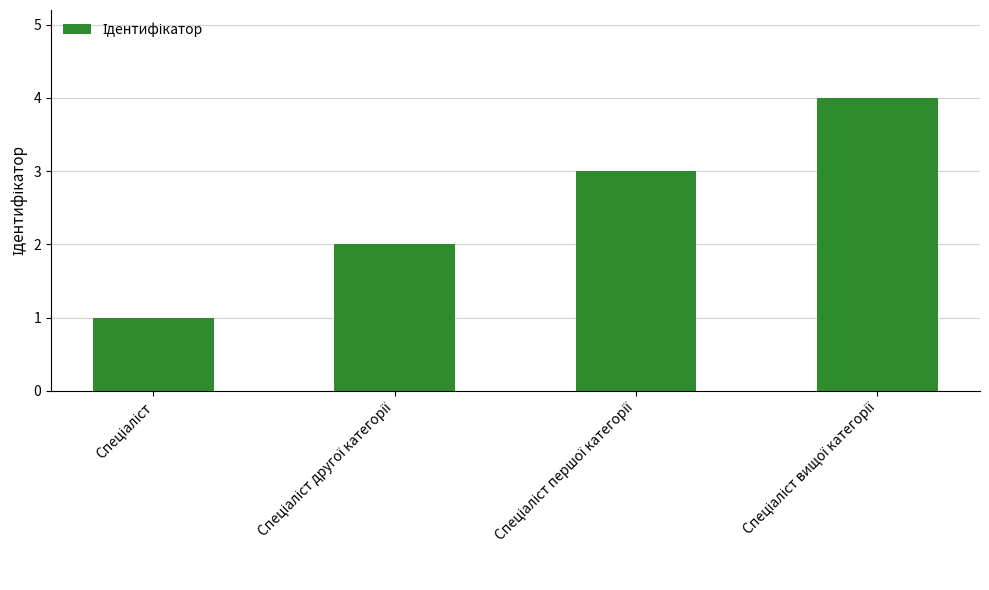

What is the difference between the maximum and minimum values?

3